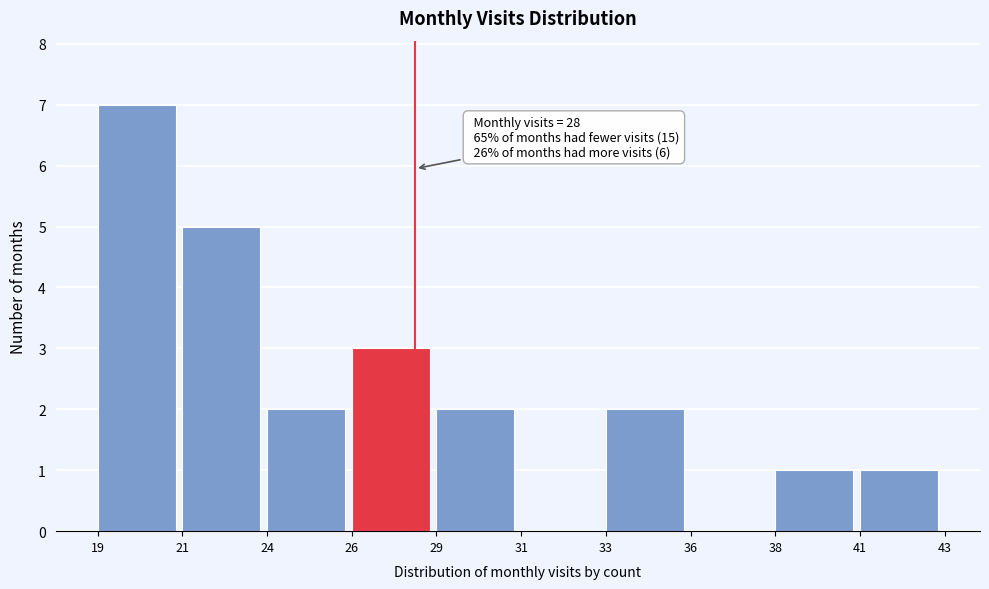

Reading right to left, what are all the values shown in this chart?

41=1	38=1	36=0	33=2	31=0	29=2	26=3	24=2	21=5	19=7